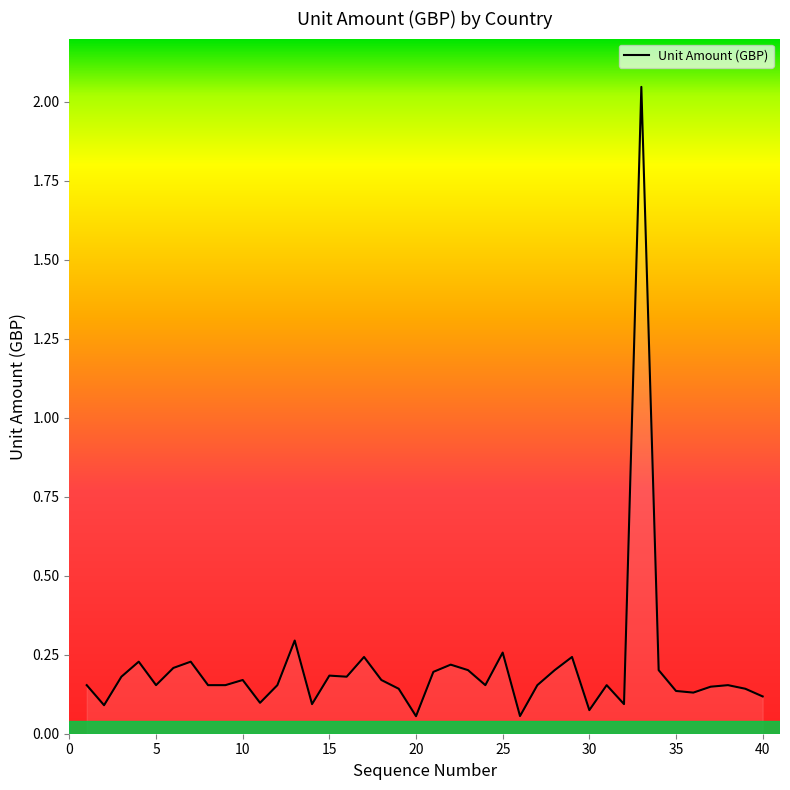

Does the chart display data point markers on the line(s)?

No